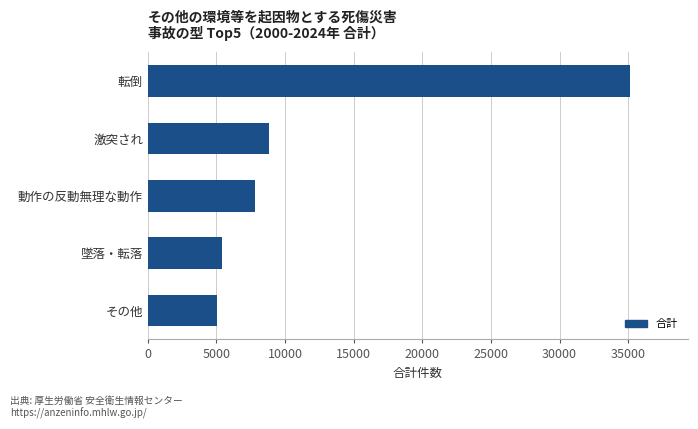

What is the average value?

12426